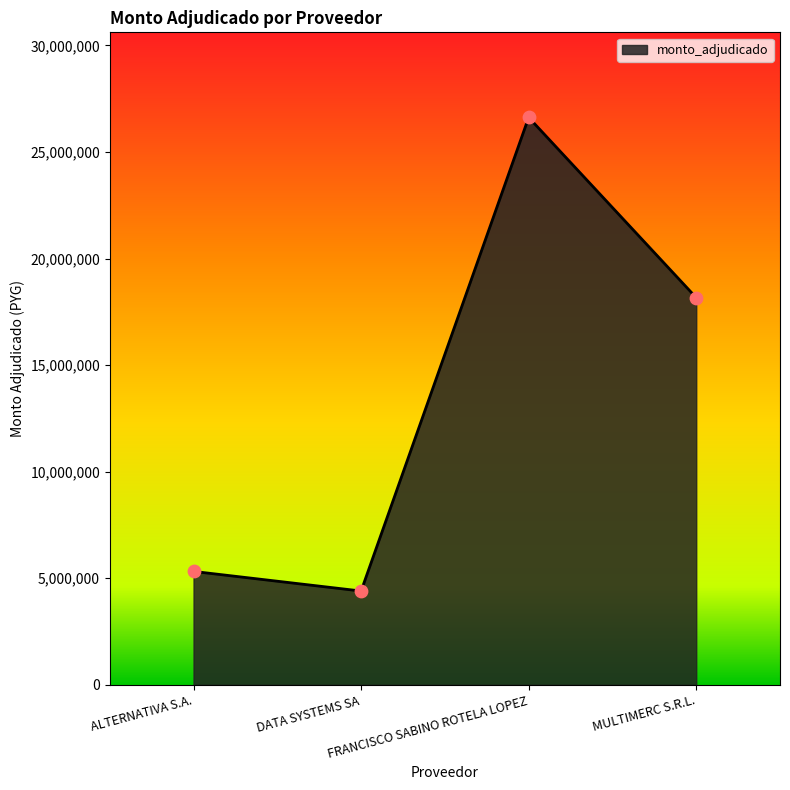

Which has a higher value, ALTERNATIVA S.A. or MULTIMERC S.R.L.?

MULTIMERC S.R.L.